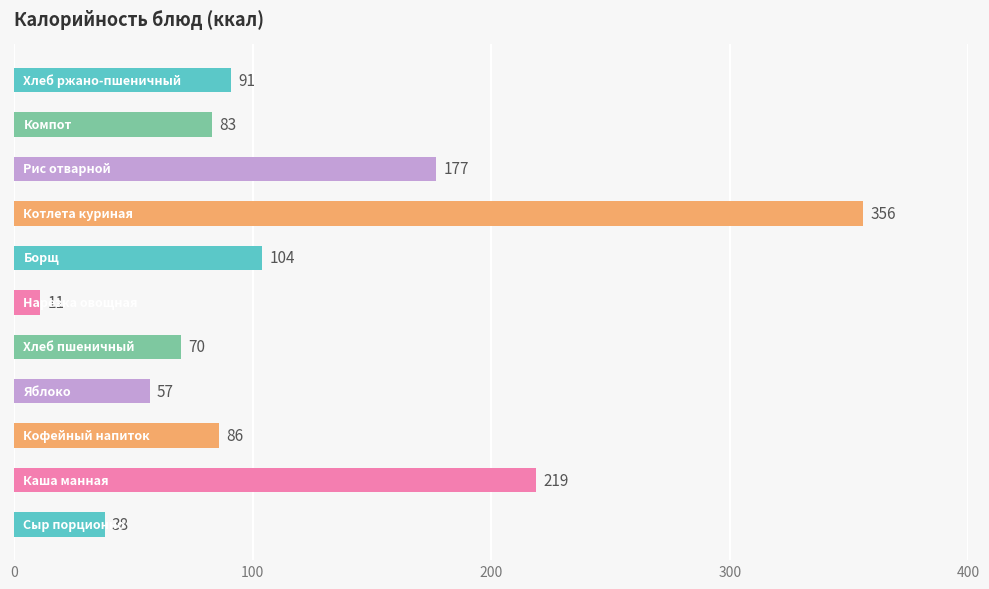

What is the difference between the second highest and second lowest values?

181